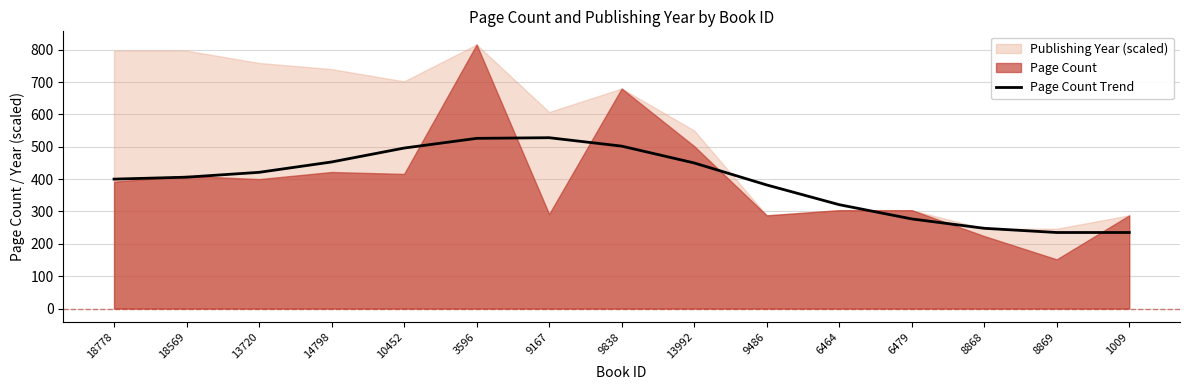

What is the difference between the second highest and second lowest values?

291